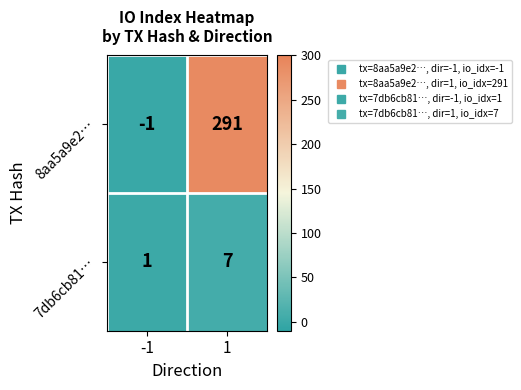

True or false: 8aa5a9e2… has a value of 291 at 1.

True